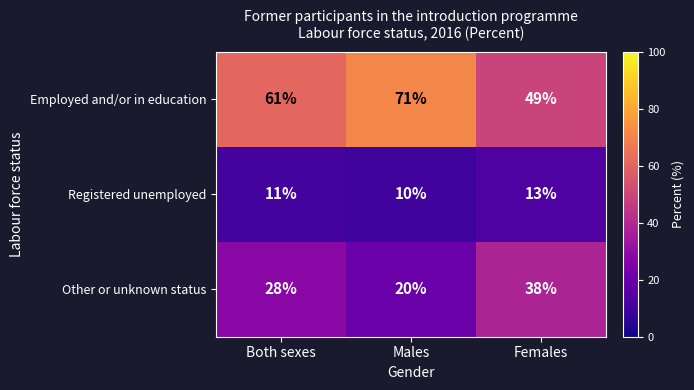

True or false: Employed and/or in education has a value of 16 at Both sexes.

False